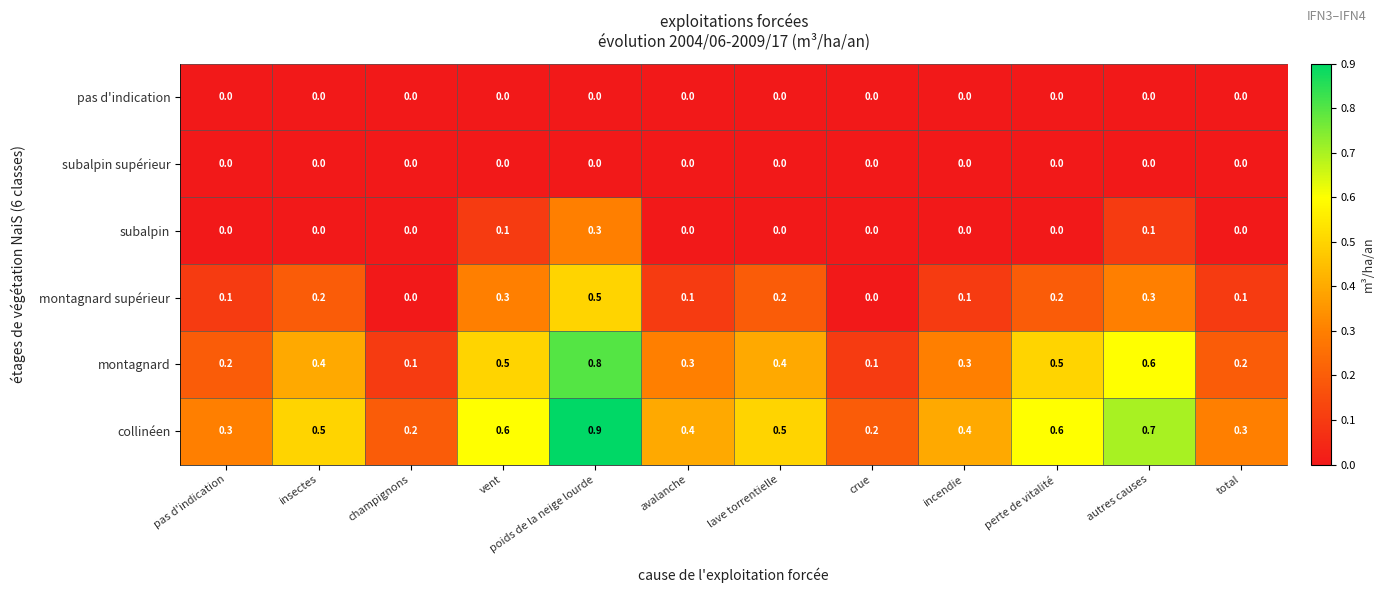

Is it true that collinéen equals 0.5 at insectes?

True